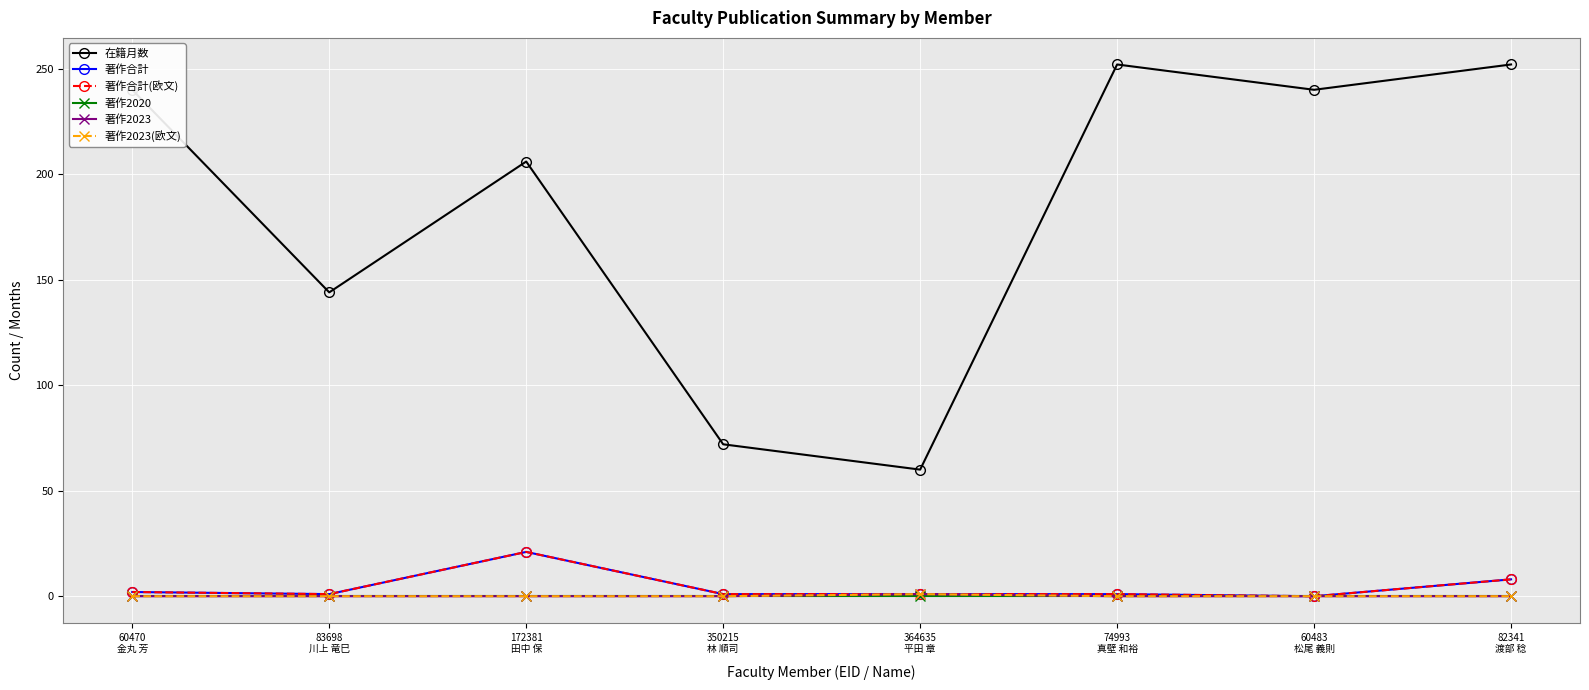

Does the chart have visible grid lines?

Yes